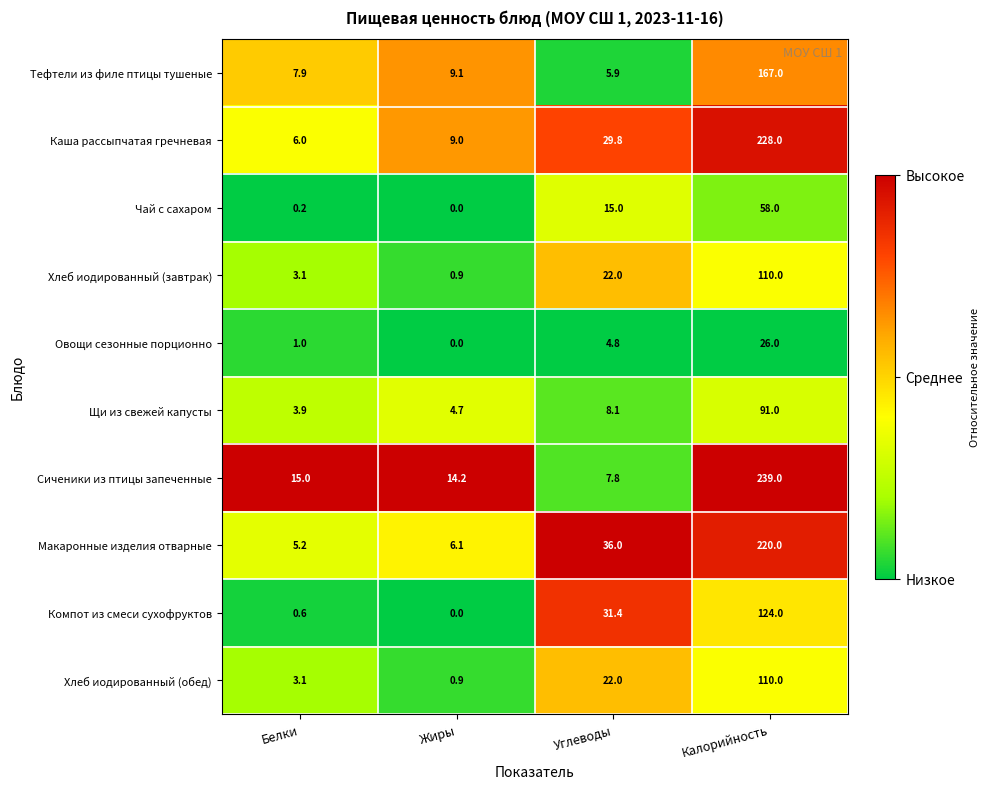

What is the difference between the Компот из смеси сухофруктов values at Калорийность and Углеводы?

92.6